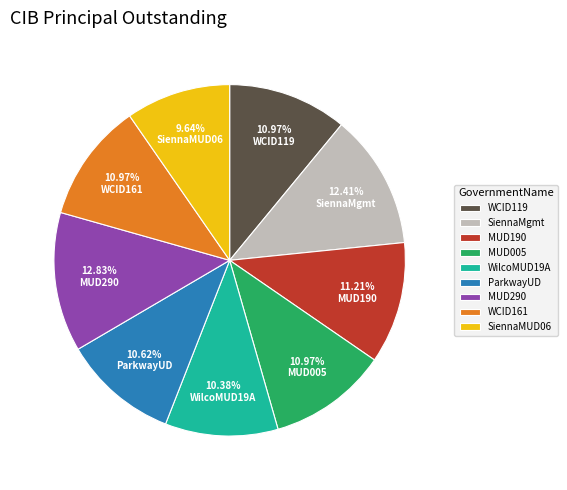

Is there any slice that represents more than half of the pie?

No